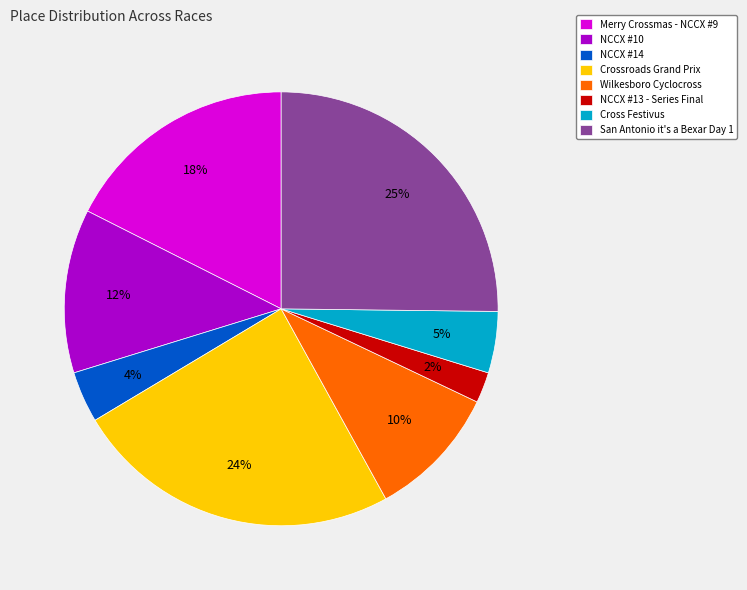

Rank the categories by value from highest to lowest.

San Antonio it's a Bexar Day 1, Crossroads Grand Prix, Merry Crossmas - NCCX #9, NCCX #10, Wilkesboro Cyclocross, Cross Festivus, NCCX #14, NCCX #13 - Series Final